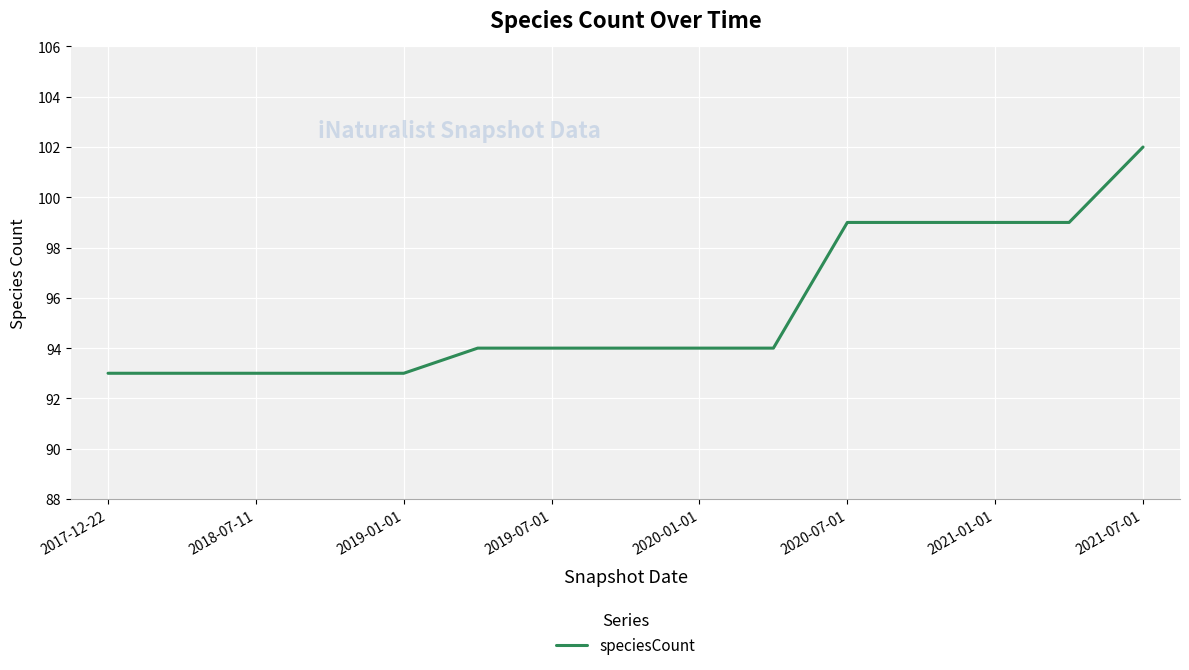

What is the greatest value displayed?

102